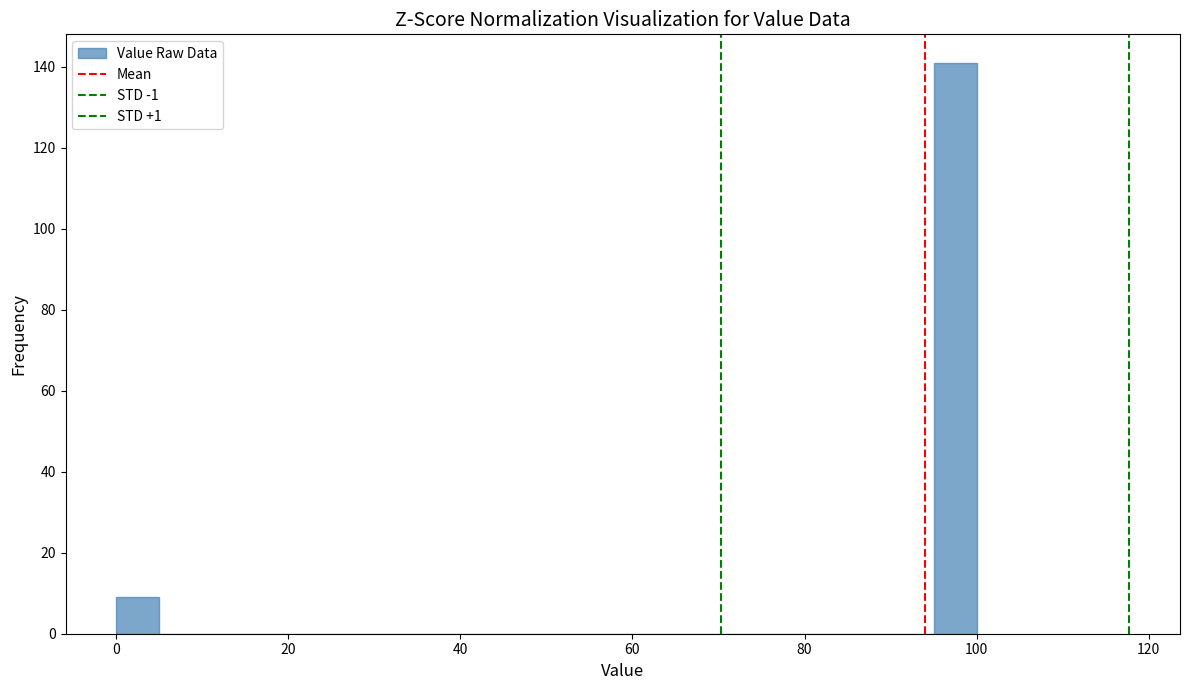

Read against the x-axis, roughly where is the centre of the tallest bar?

98